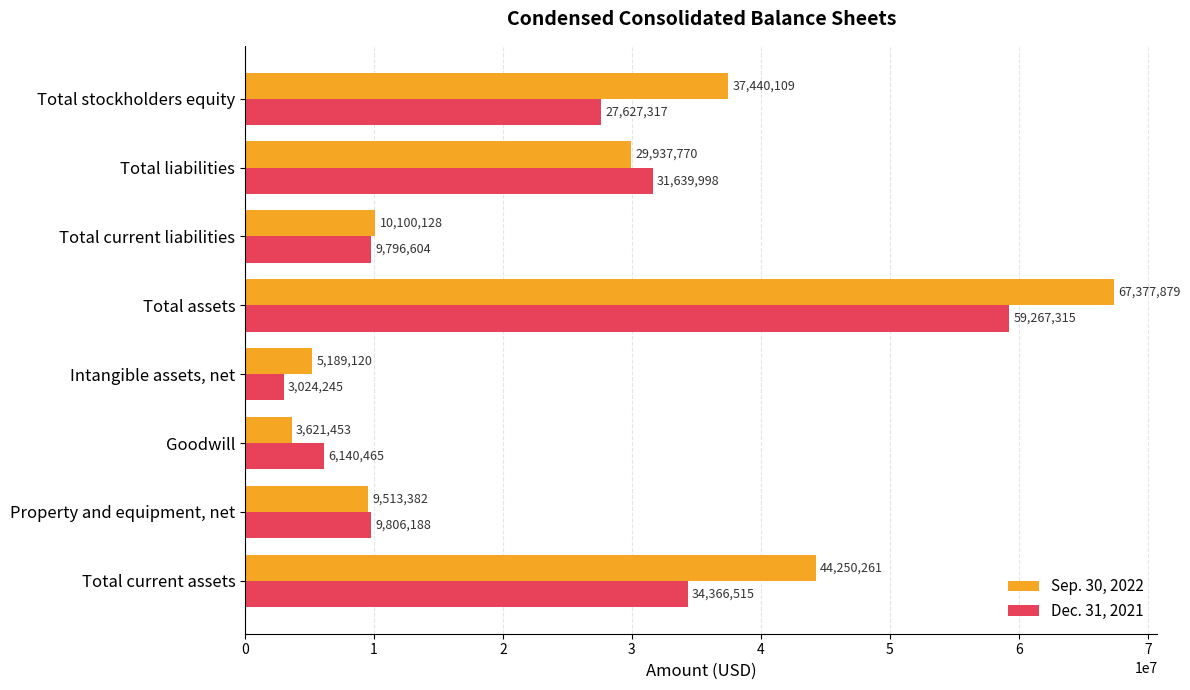

Which series has the largest total across all categories?

Sep. 30, 2022